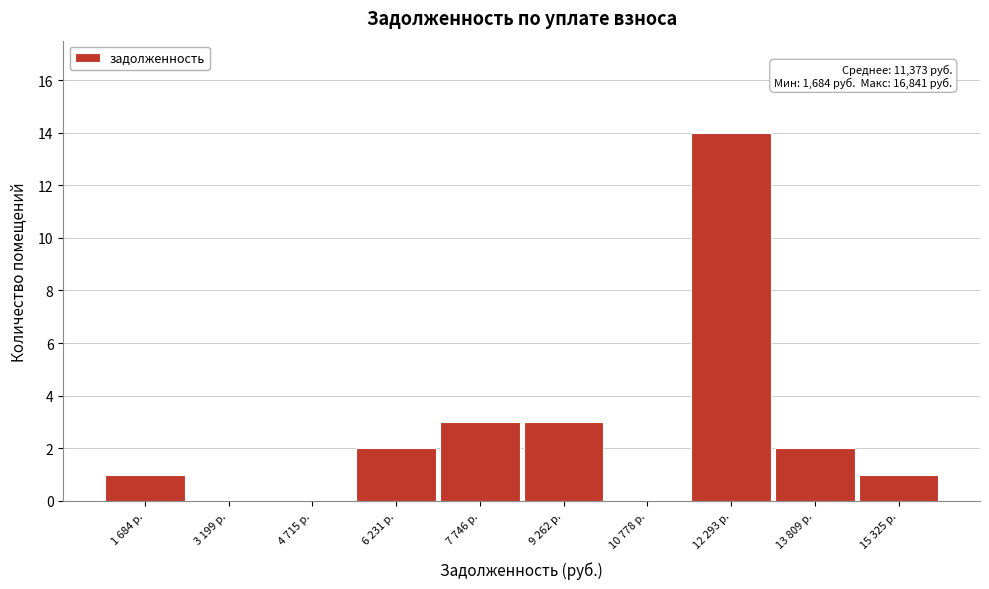

Reading left to right, what are all the values shown in this chart?

1 684 р.=1	3 199 р.=0	4 715 р.=0	6 231 р.=2	7 746 р.=3	9 262 р.=3	10 778 р.=0	12 293 р.=14	13 809 р.=2	15 325 р.=1